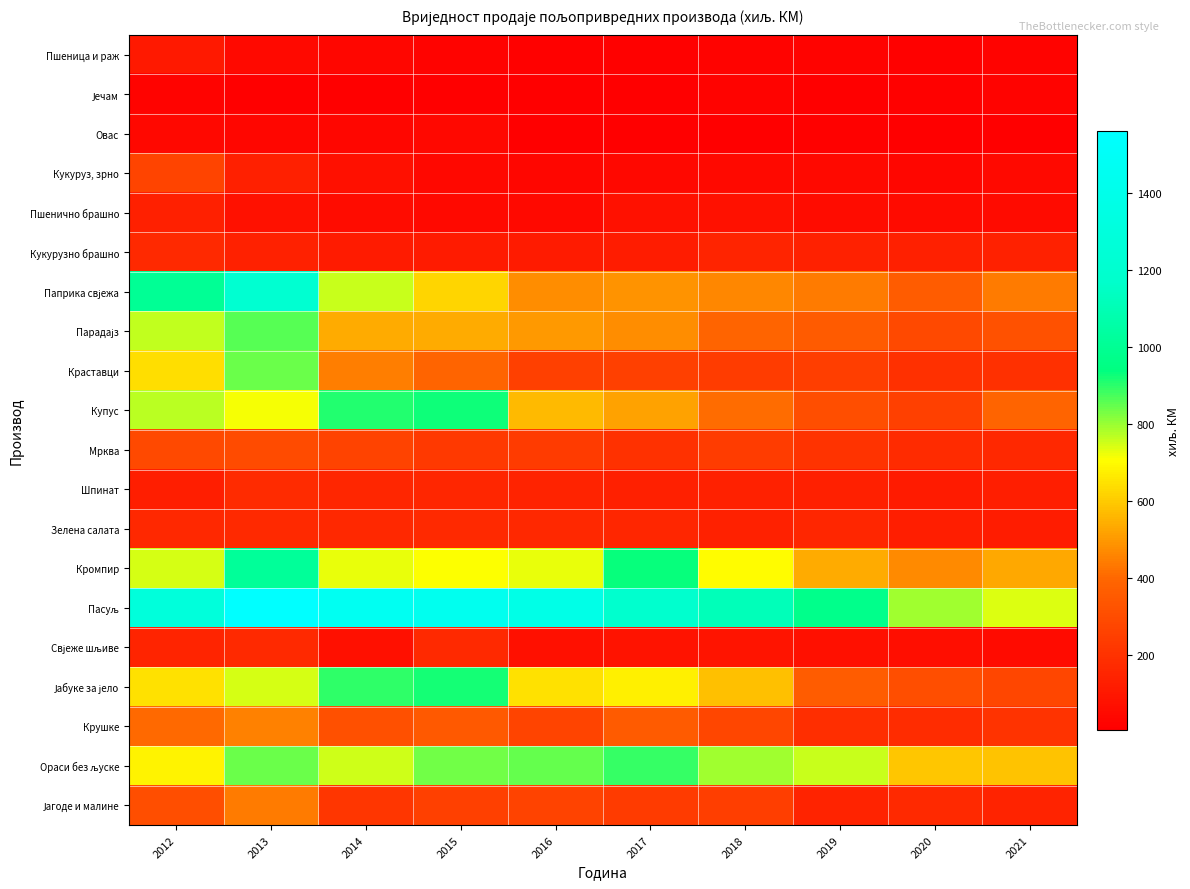

Which label corresponds to the smallest value in the chart?

2014